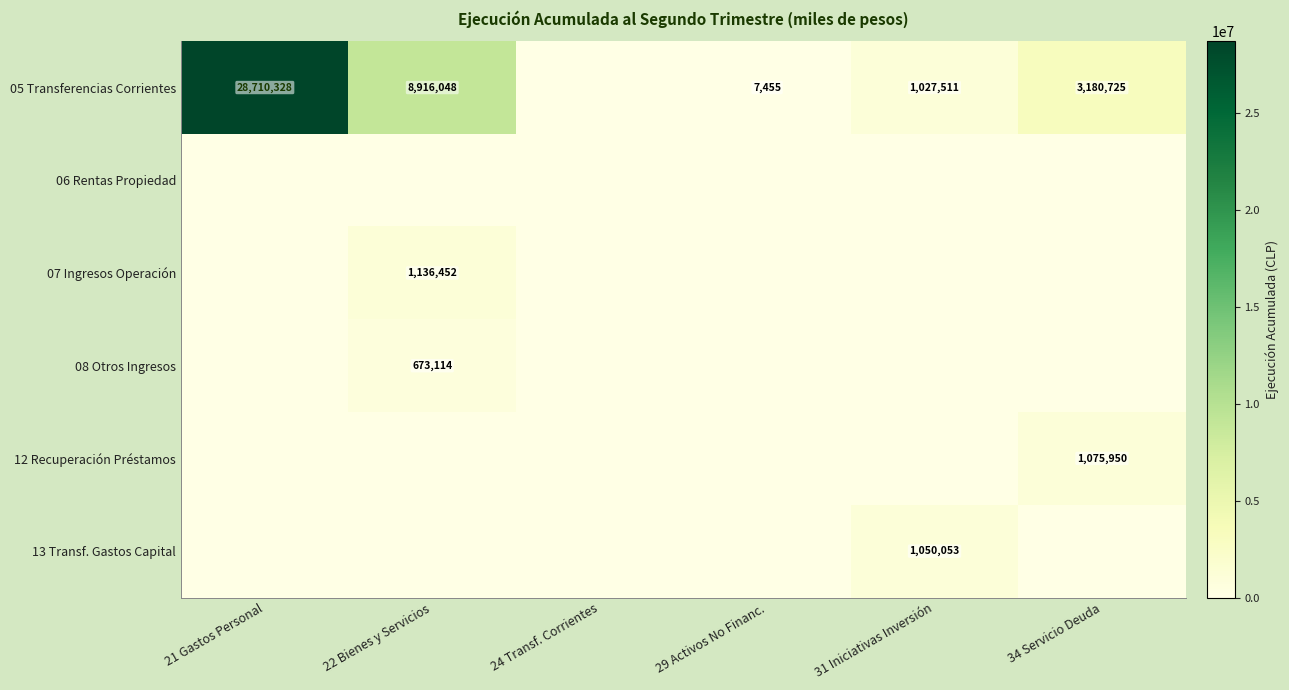

Which has a higher value, 34 Servicio Deuda or 31 Iniciativas Inversión?

34 Servicio Deuda